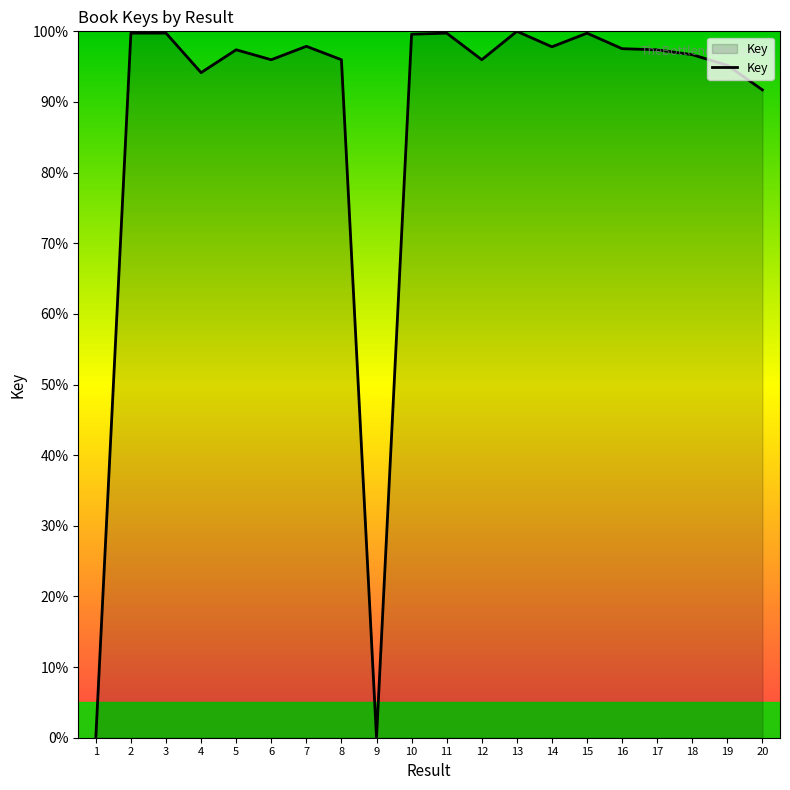

Does the chart display data point markers on the line(s)?

No